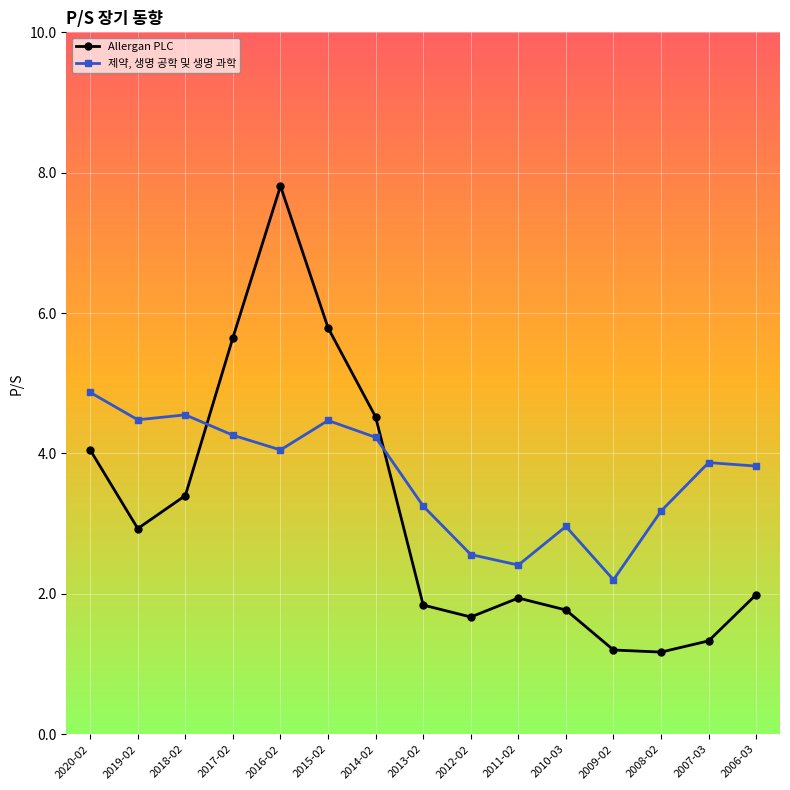

Where do 제약, 생명 공학 및 생명 과학 and Allergan PLC first cross each other?

2018-02 and 2017-02